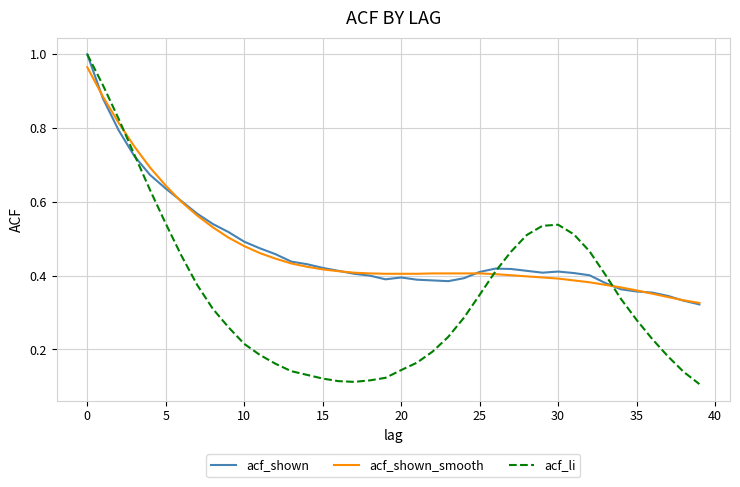

Does the chart display data point markers on the line(s)?

No